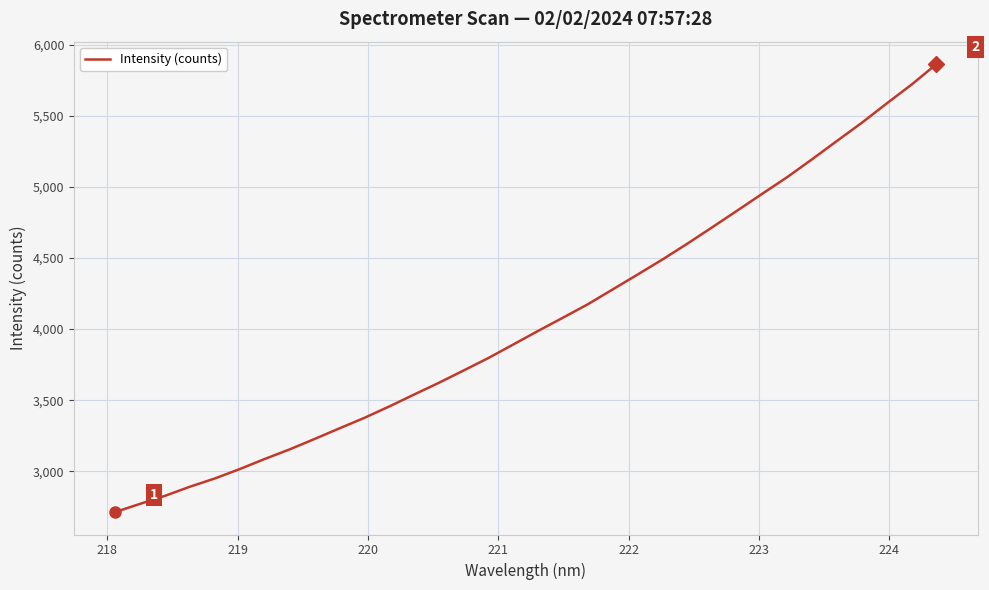

How many lines are shown in the chart?

1